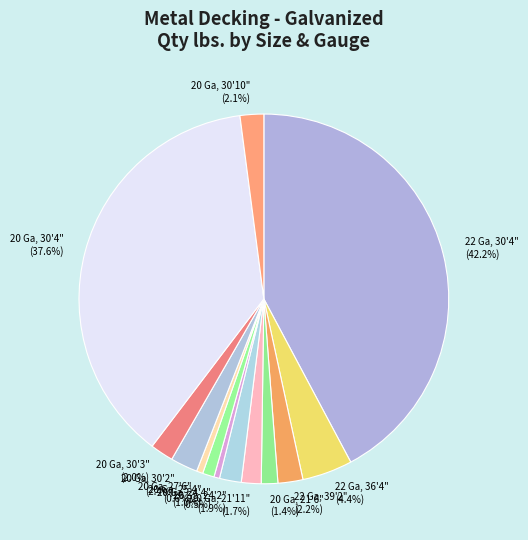

Which slice is the largest?

22 Ga, 30'4"